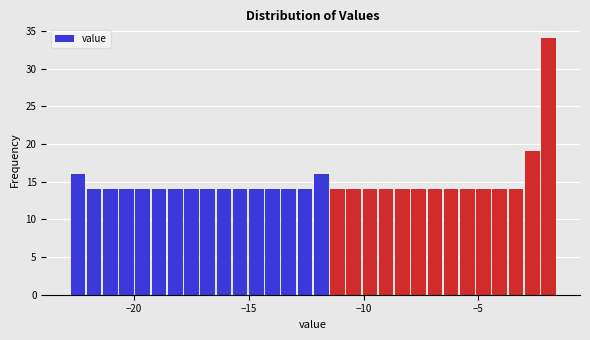

Around what value on the x-axis is the tallest bar? Give the approximate position of its centre, as read against the axis.

-2.0